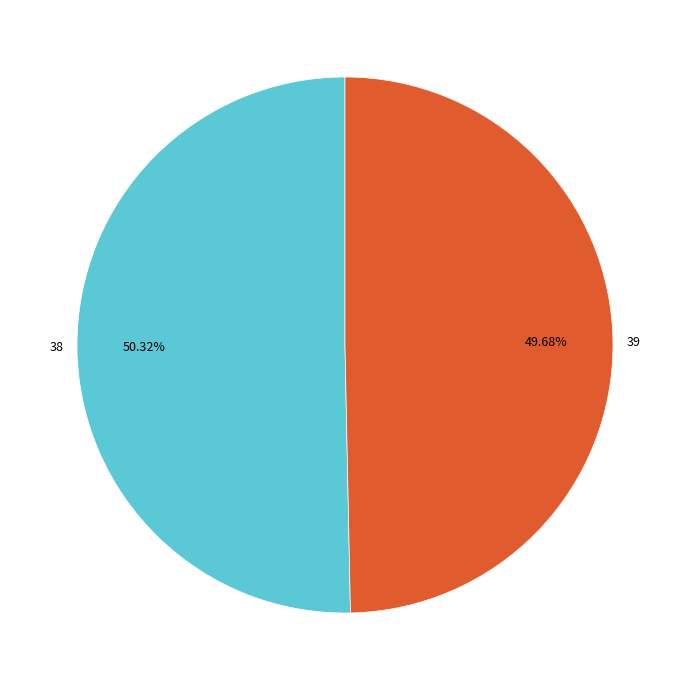

What is the smallest slice in the pie chart?

39